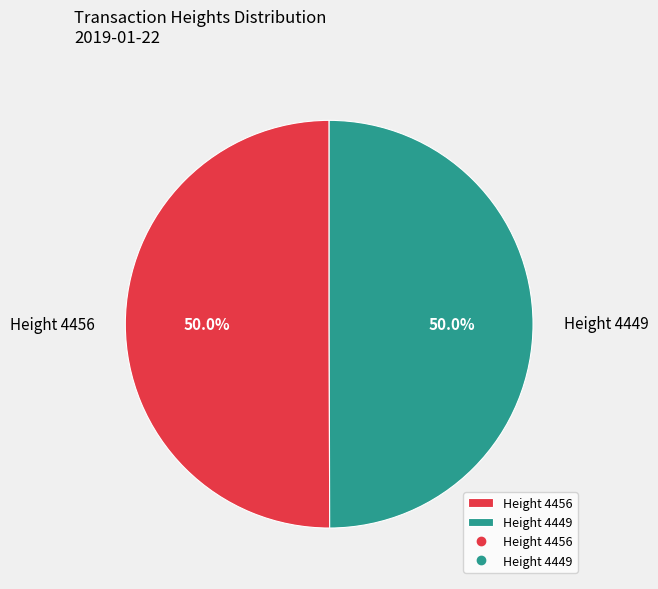

Do Height 4456 and Height 4449 together represent more than half of the pie?

Yes